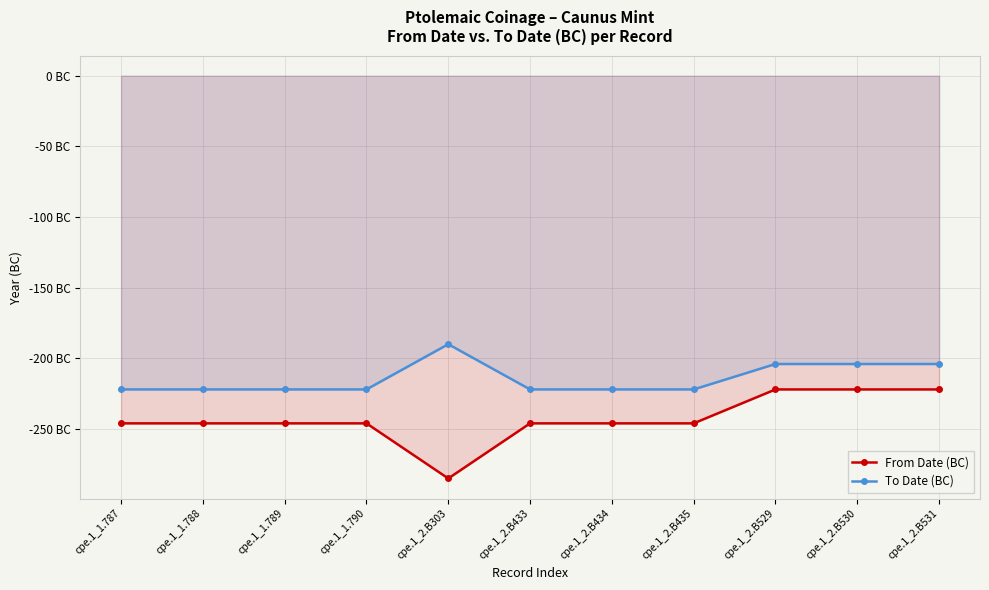

List the labels in order of To Date (BC) value, smallest first.

cpe.1_1.787, cpe.1_1.788, cpe.1_1.789, cpe.1_1.790, cpe.1_2.B433, cpe.1_2.B434, cpe.1_2.B435, cpe.1_2.B529, cpe.1_2.B530, cpe.1_2.B531, cpe.1_2.B303